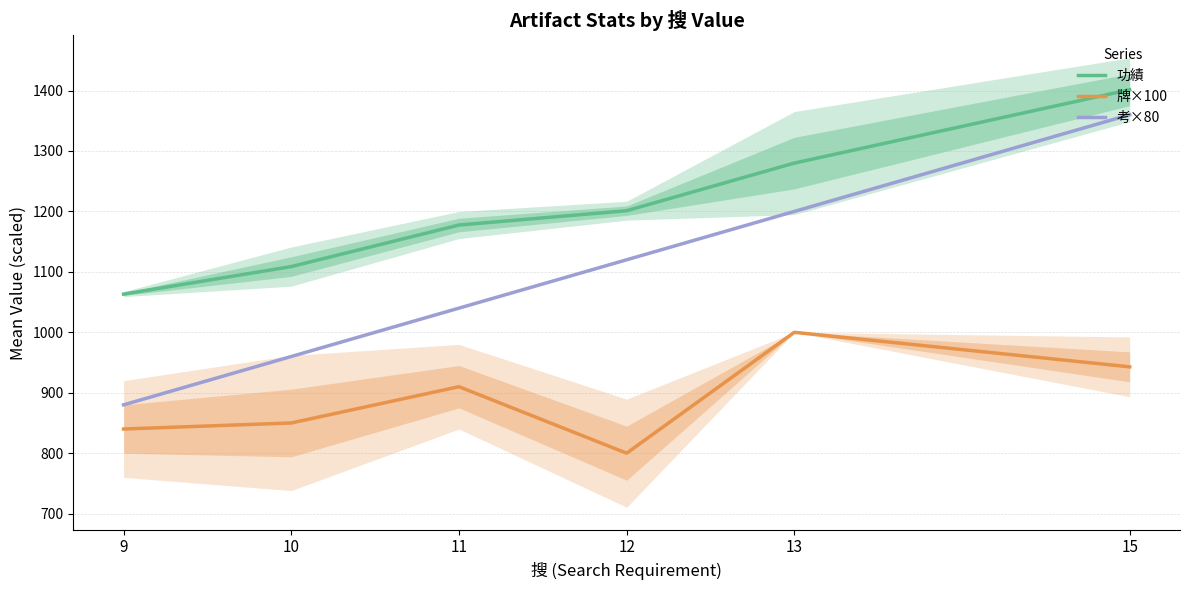

At which category does 牌×100 reach its first local valley?

12